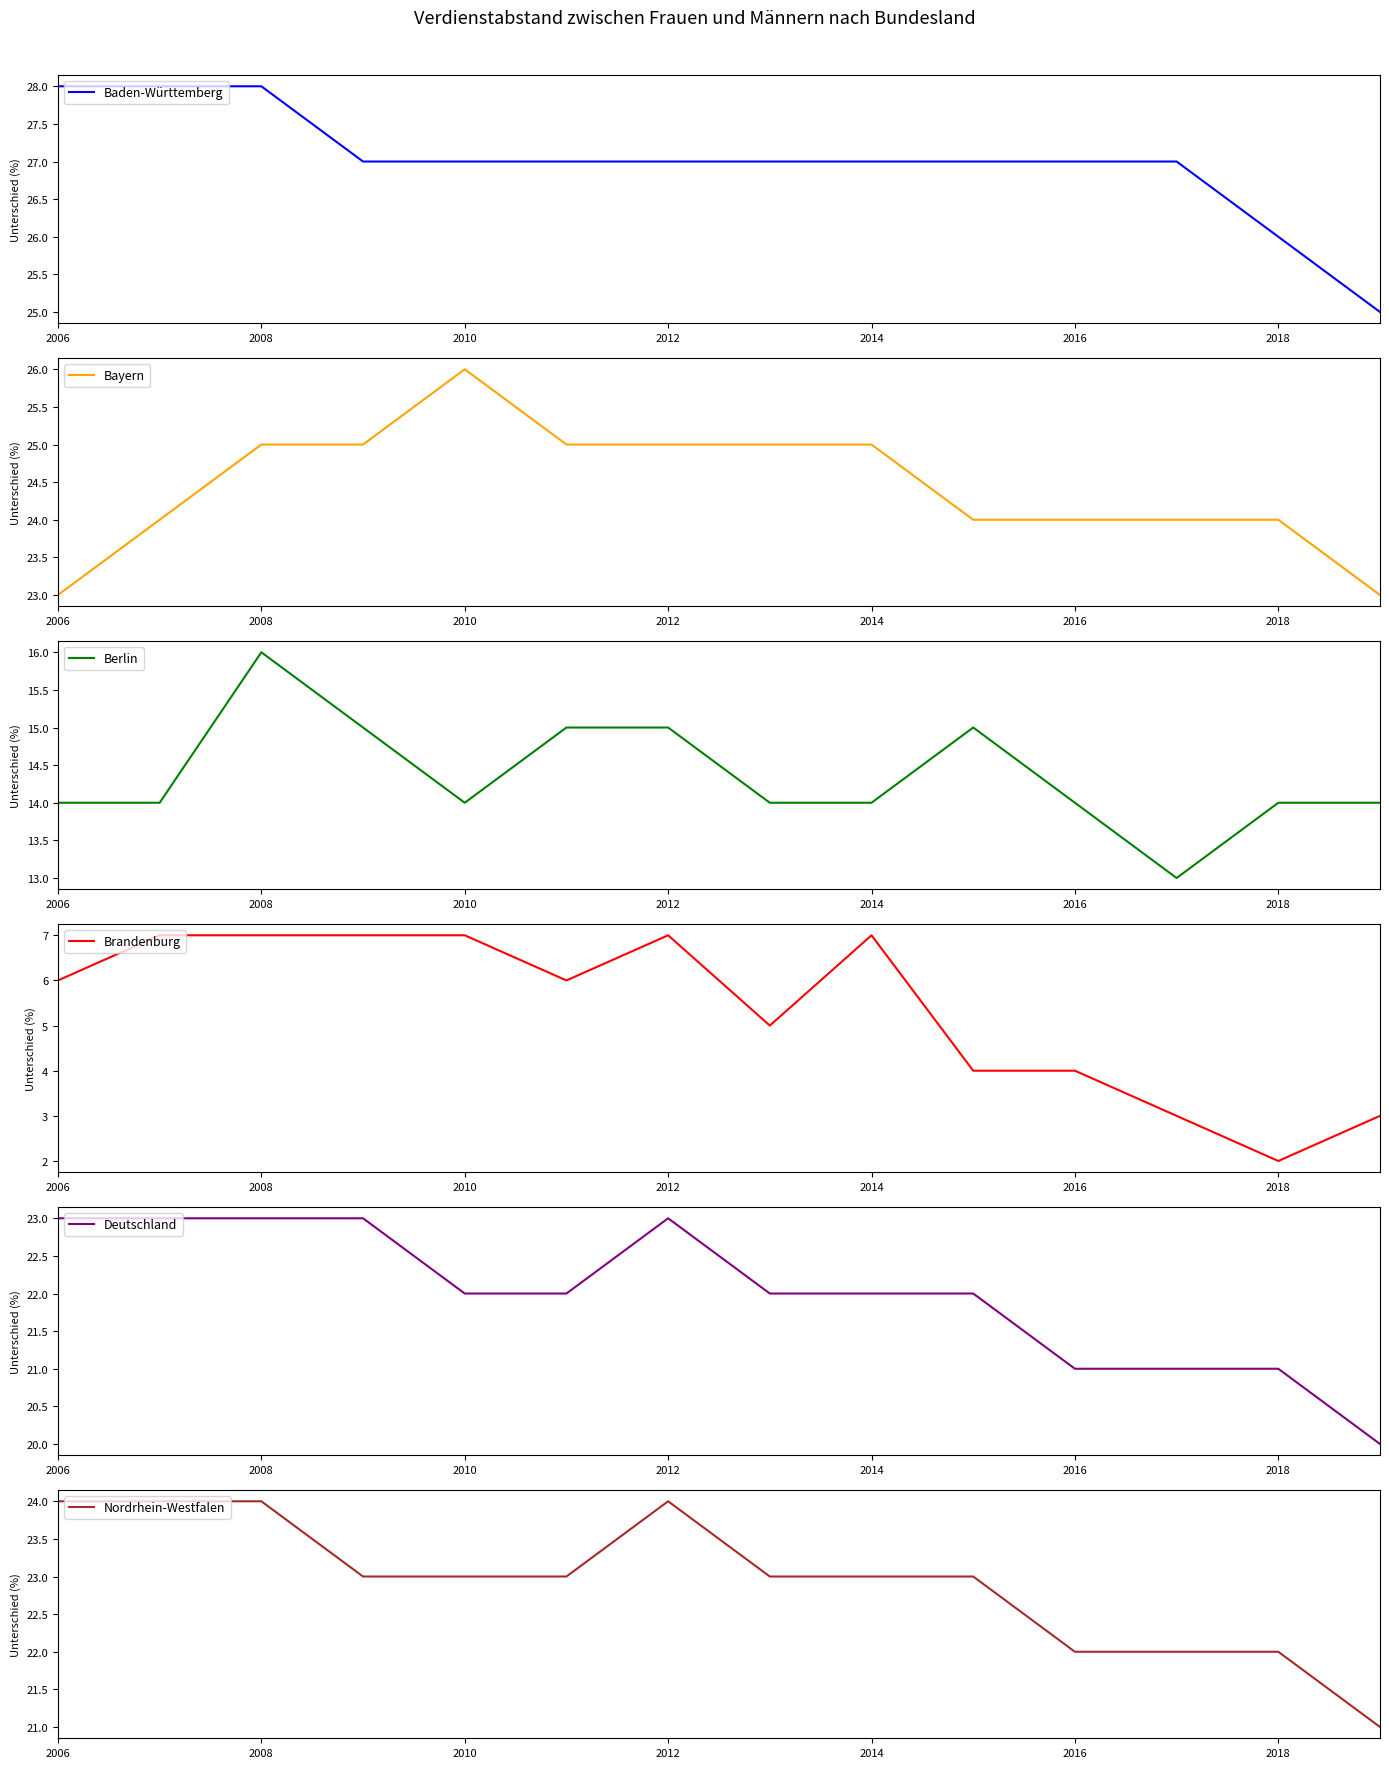

What is the minimum value for Baden-Württemberg?

25